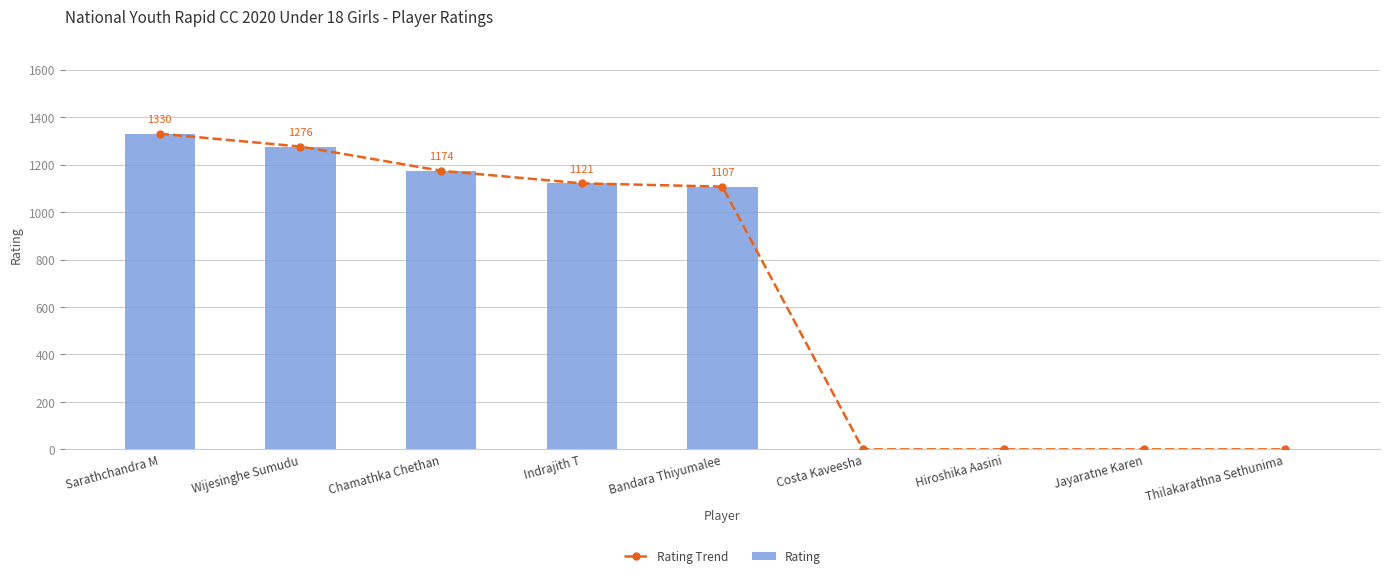

What is the value of the Rating Trend bar at the 4th from the left?

1121